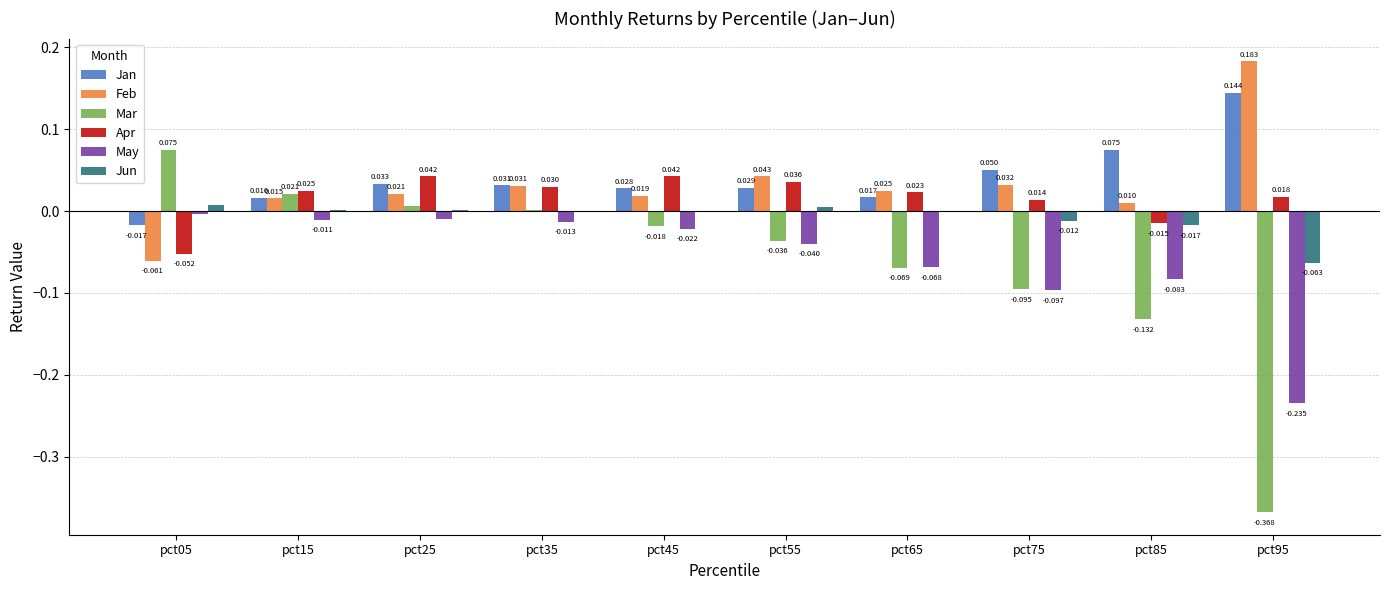

Which series has the widest spread of values?

Mar